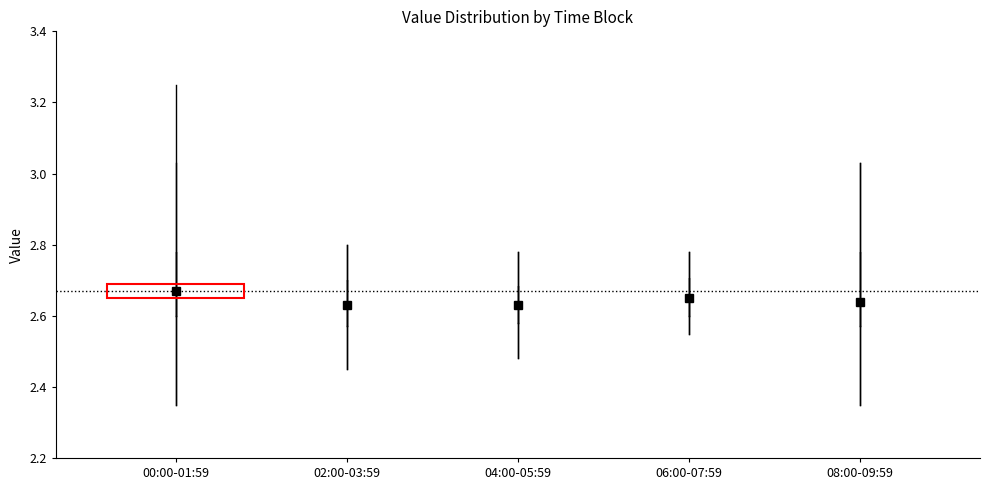

Reading left to right, transcribe this box plot: for each box, give where its median line is, the range the box spans, and where its two whiskers end, as read against the y-axis. The values are not printed on the chart, so give them approximately, as read against the axis.

00:00-01:59: median 2.68, box 2.60 to 2.78, whiskers 2.36 to 3.04
02:00-03:59: median 2.64, box 2.58 to 2.70, whiskers 2.46 to 2.80
04:00-05:59: median 2.64, box 2.58 to 2.68, whiskers 2.48 to 2.78
06:00-07:59: median 2.66, box 2.60 to 2.70, whiskers 2.56 to 2.78
08:00-09:59: median 2.64, box 2.58 to 2.78, whiskers 2.36 to 3.04